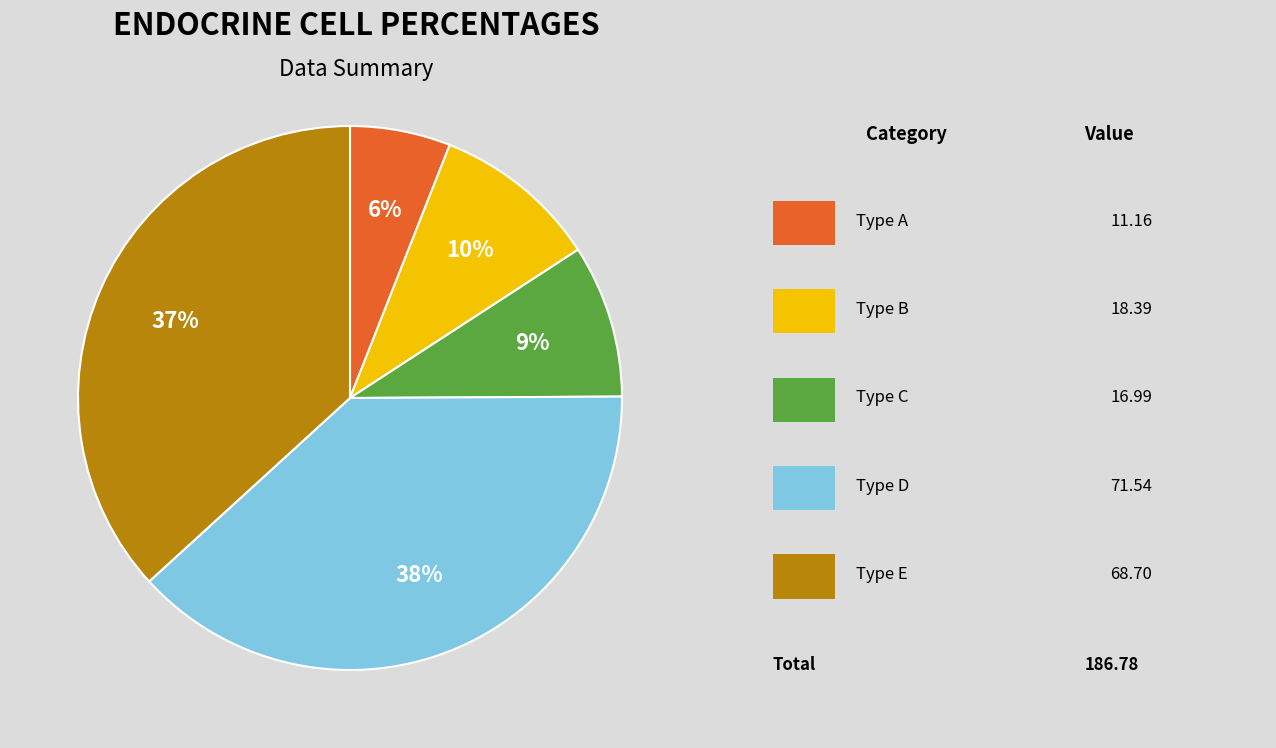

To the nearest percent, what is the average slice percentage?

20%